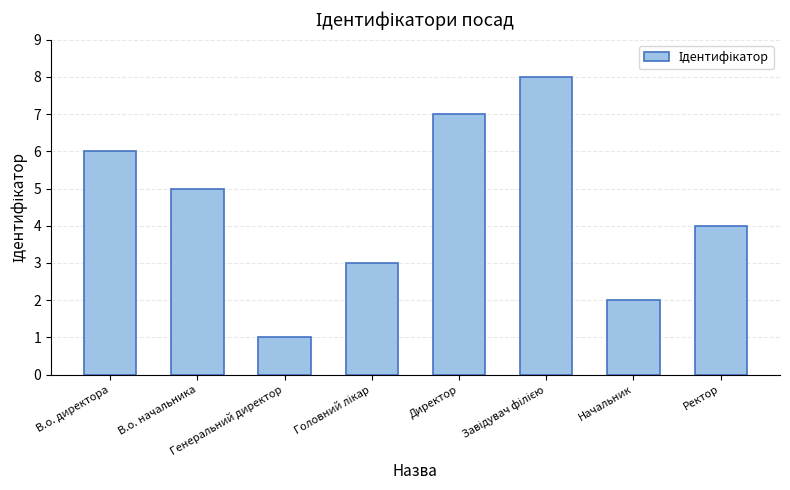

What is the difference between the maximum and minimum values?

7